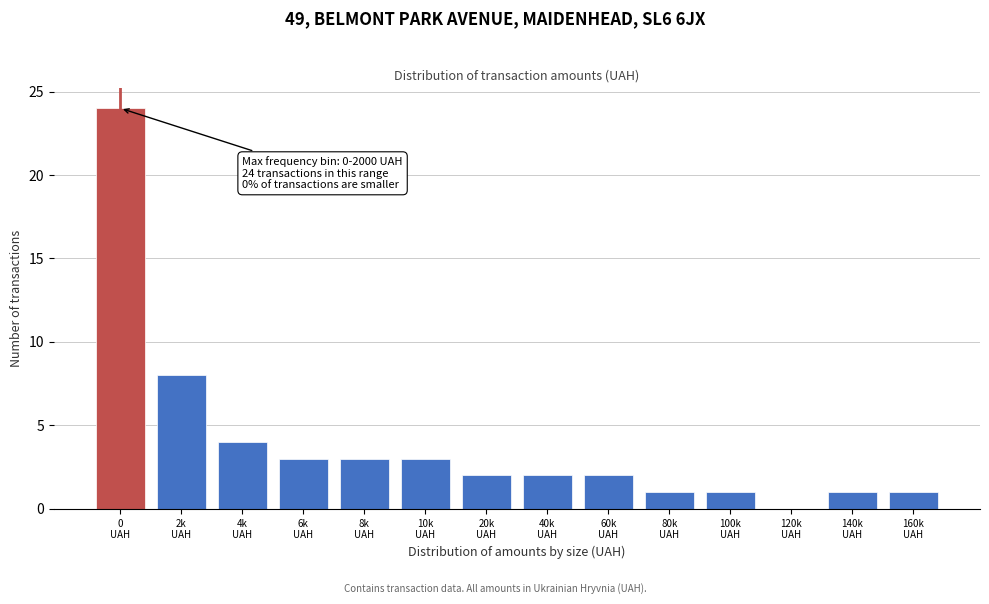

What is the maximum value shown in the chart?

24